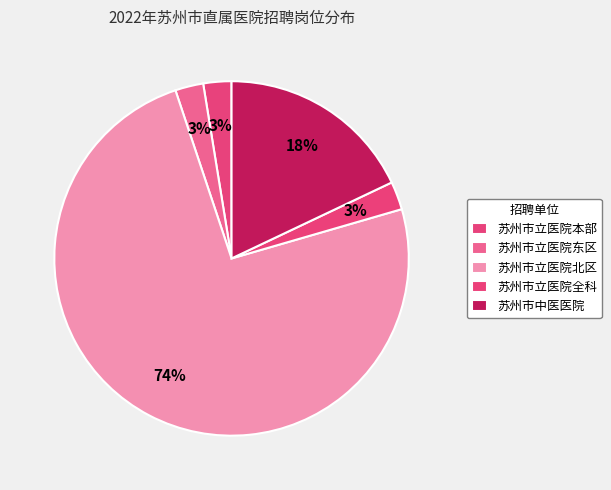

To the nearest percent, what is the combined percentage of 苏州市立医院东区 and 苏州市立医院全科?

5%